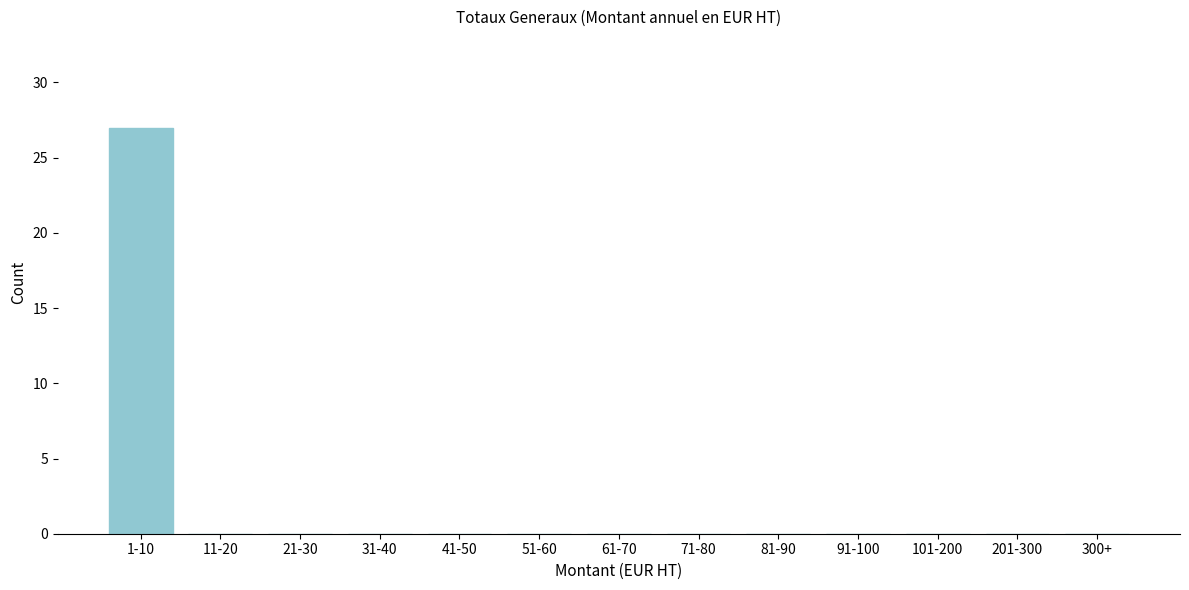

Reading left to right, extract all data points from this chart.

1-10=27	11-20=0	21-30=0	31-40=0	41-50=0	51-60=0	61-70=0	71-80=0	81-90=0	91-100=0	101-200=0	201-300=0	300+=0